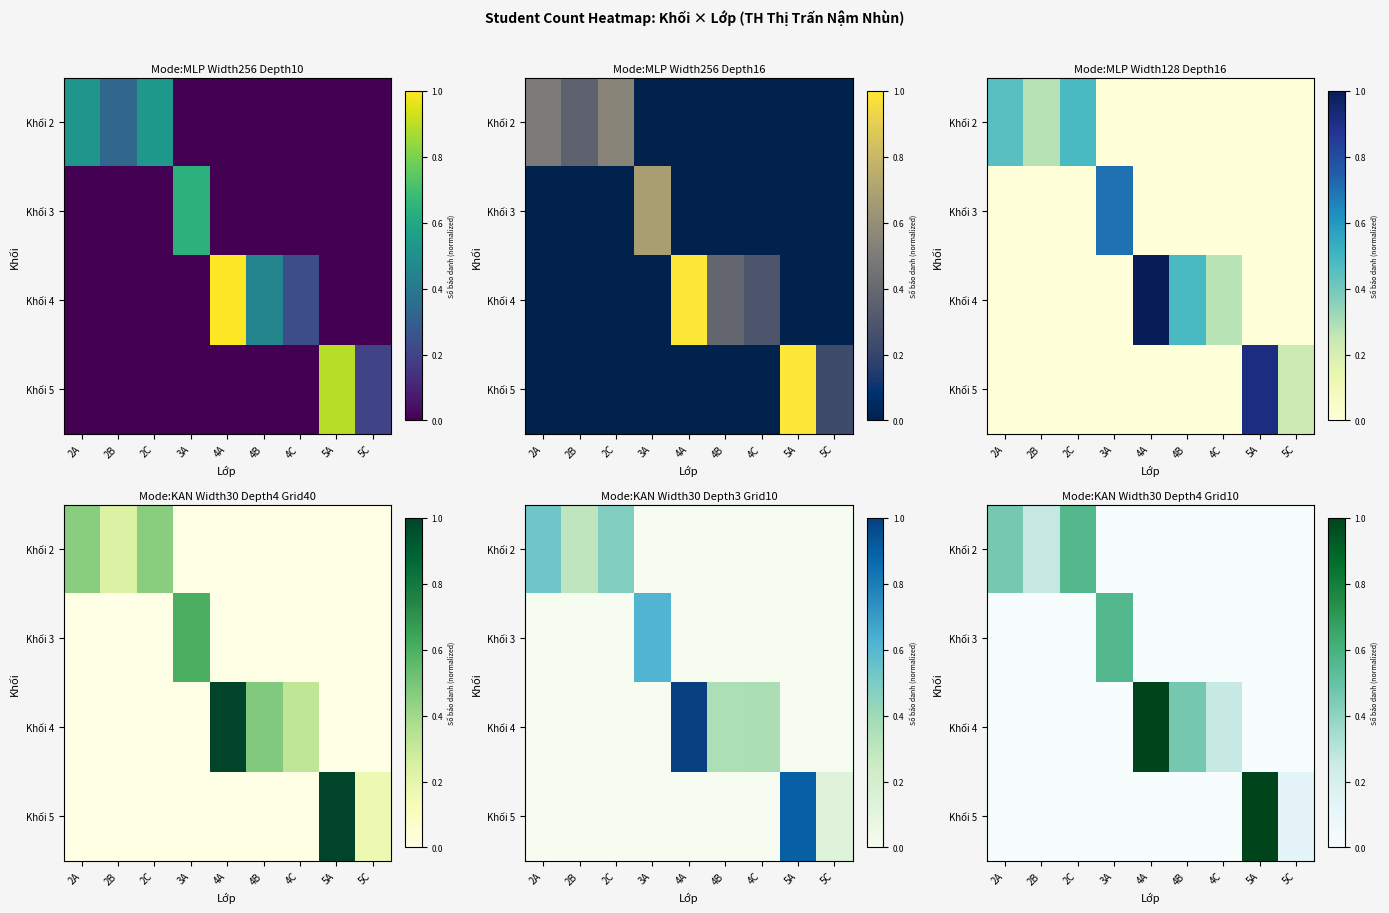

What is the greatest value displayed?

1.0